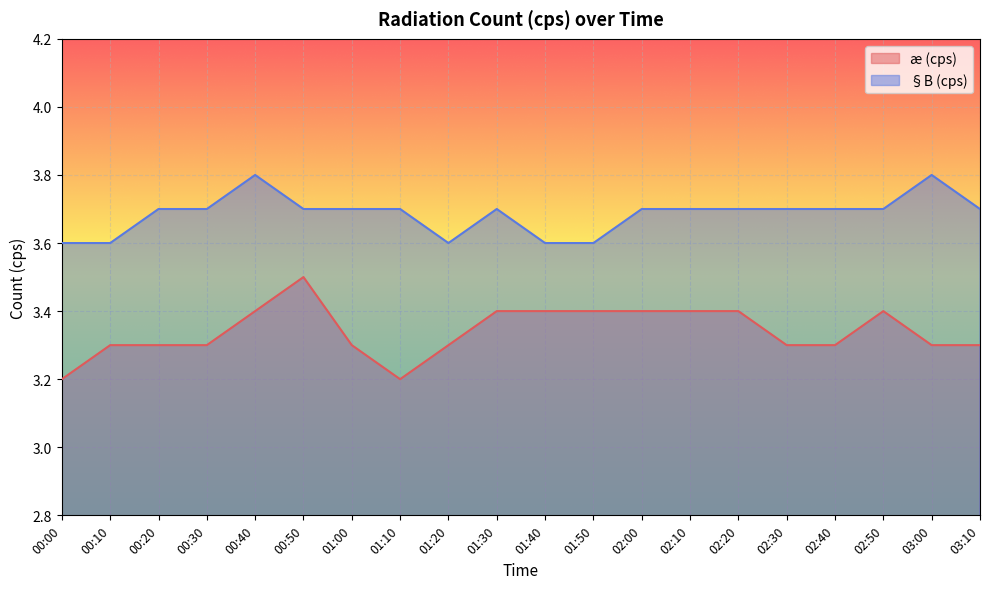

Rank the series at 00:20 from lowest to highest value.

æ (cps), §B (cps)